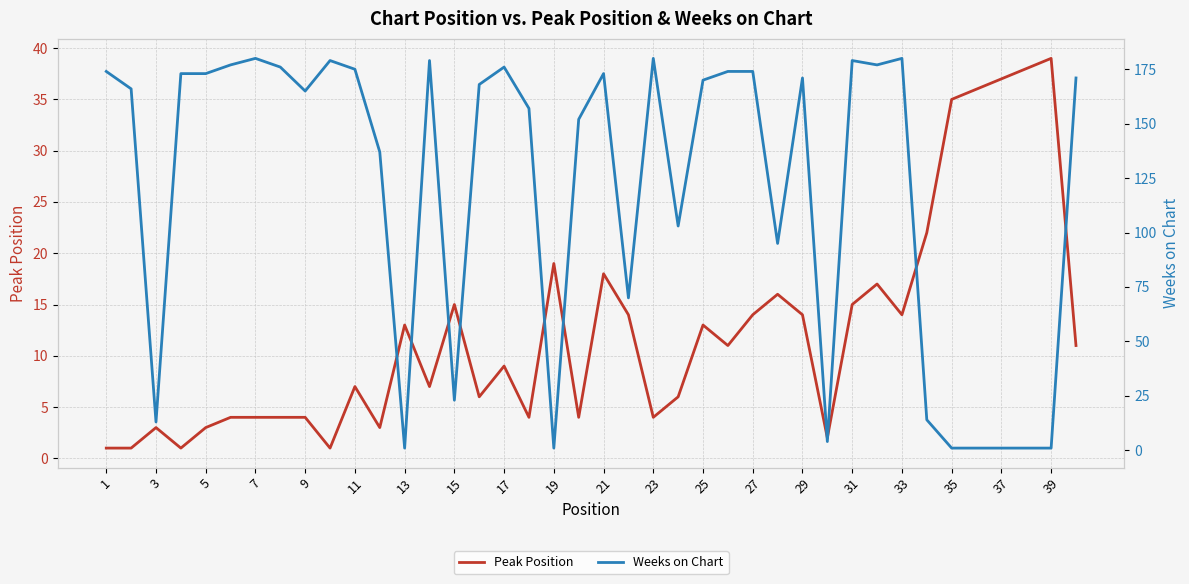

Which series has the largest range (max minus min)?

Weeks on Chart